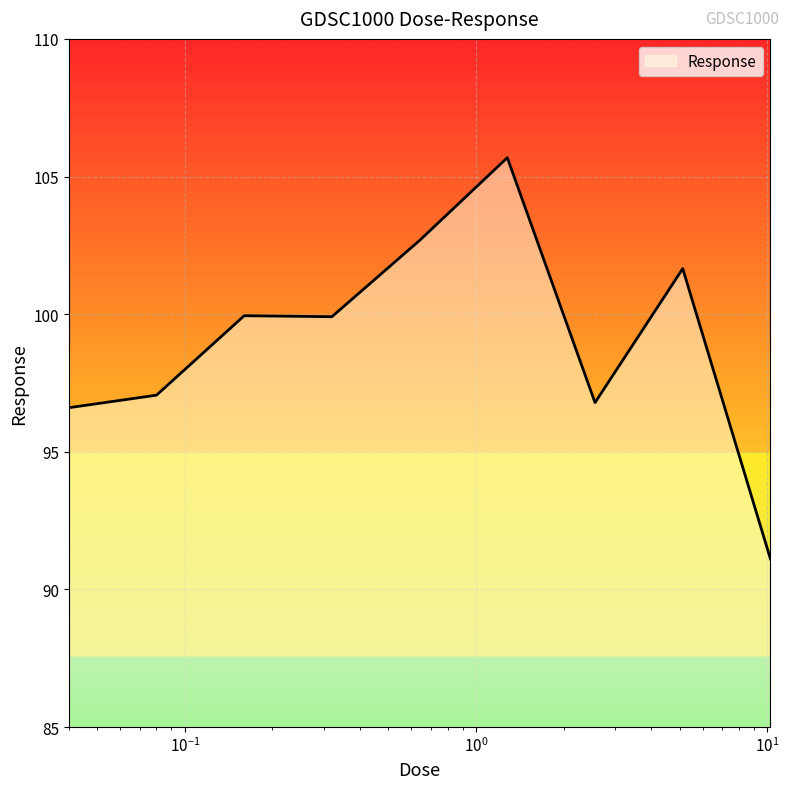

What is the smallest value displayed?

91.1